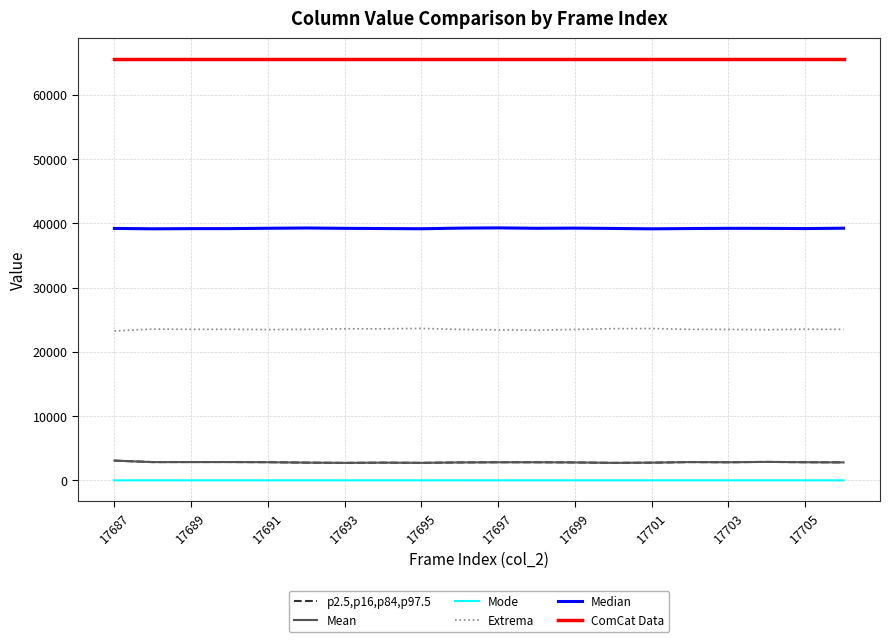

What is the difference between the maximum and second lowest values in the Mean series?

348